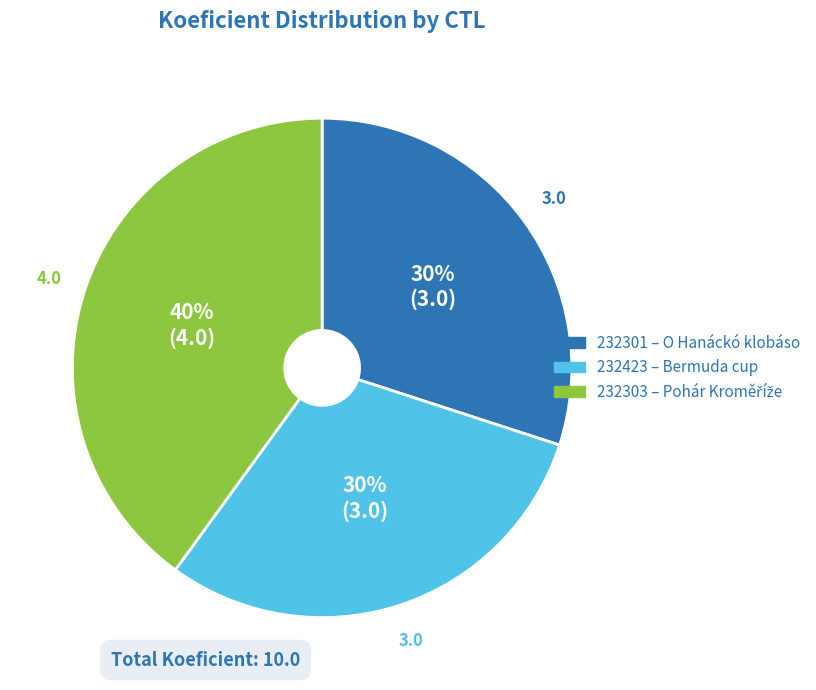

Is there a majority slice in this chart?

No